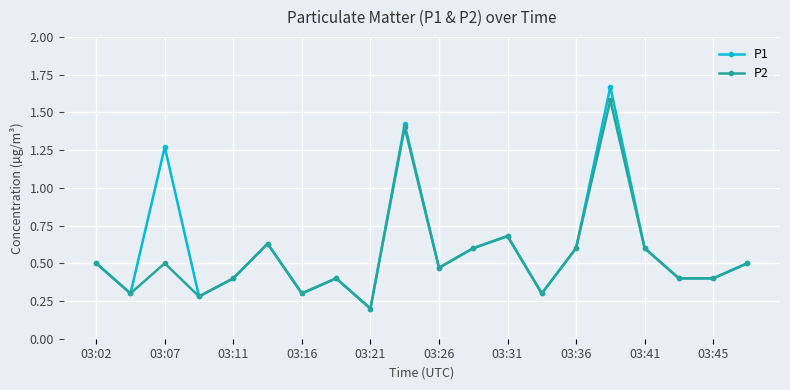

True or false: P2 has more than 2 interior local peaks.

True